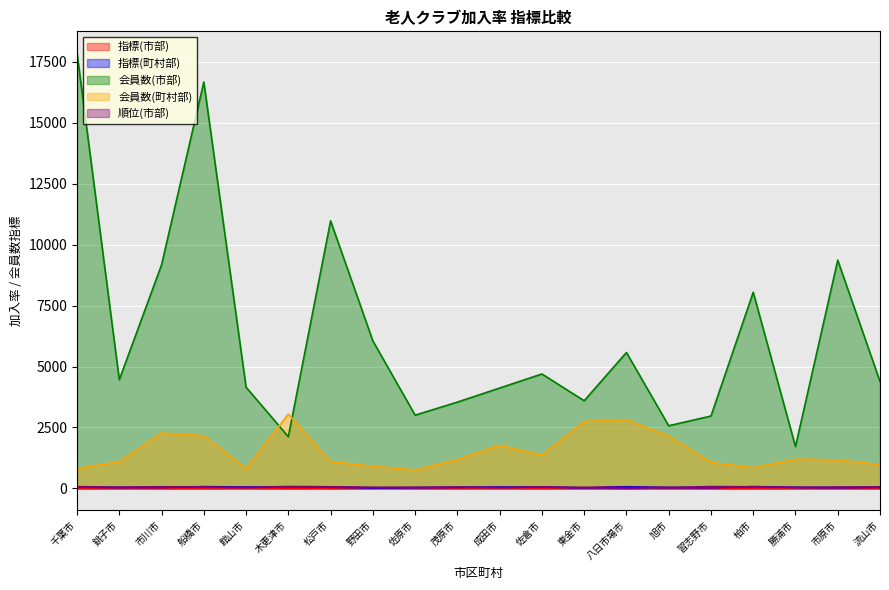

Rank the categories by 会員数(市部) value from highest to lowest.

千葉市, 船橋市, 松戸市, 市原市, 市川市, 柏市, 野田市, 八日市場市, 佐倉市, 銚子市, 流山市, 館山市, 成田市, 東金市, 茂原市, 佐原市, 習志野市, 旭市, 木更津市, 勝浦市